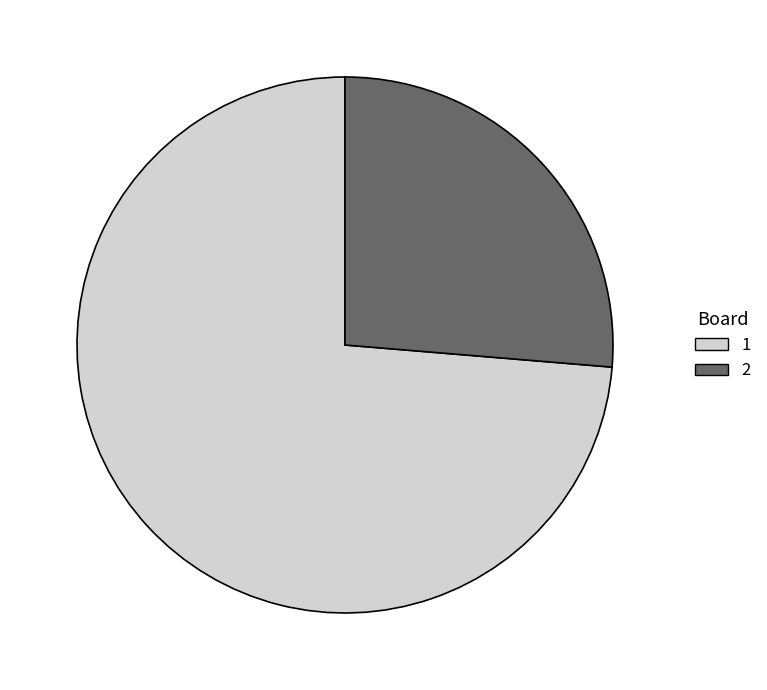

Which category accounts for the majority?

1